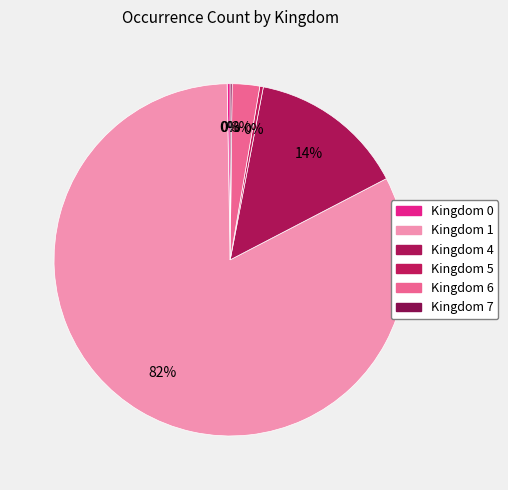

Which category has the smallest portion of the pie?

7